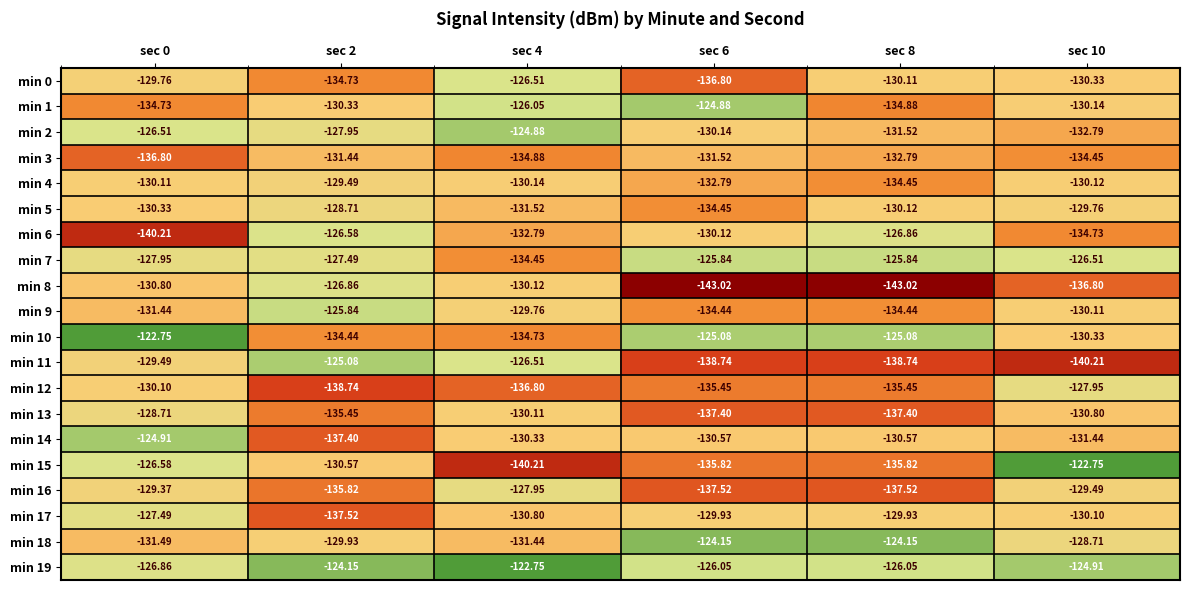

Which series changed the most between sec 0 and sec 10?

min 11